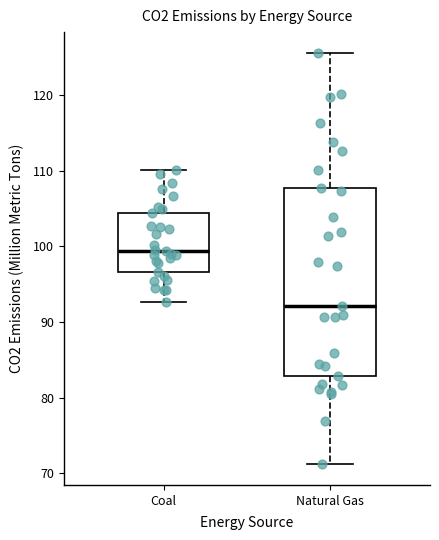

Reading left to right, read every box against the y-axis: the position of its median line, the range the box covers, and the ends of its whiskers. The values are not printed on the chart, so give them approximately, as read against the axis.

Coal: median 99, box 97 to 104, whiskers 93 to 110
Natural Gas: median 92, box 83 to 108, whiskers 71 to 126